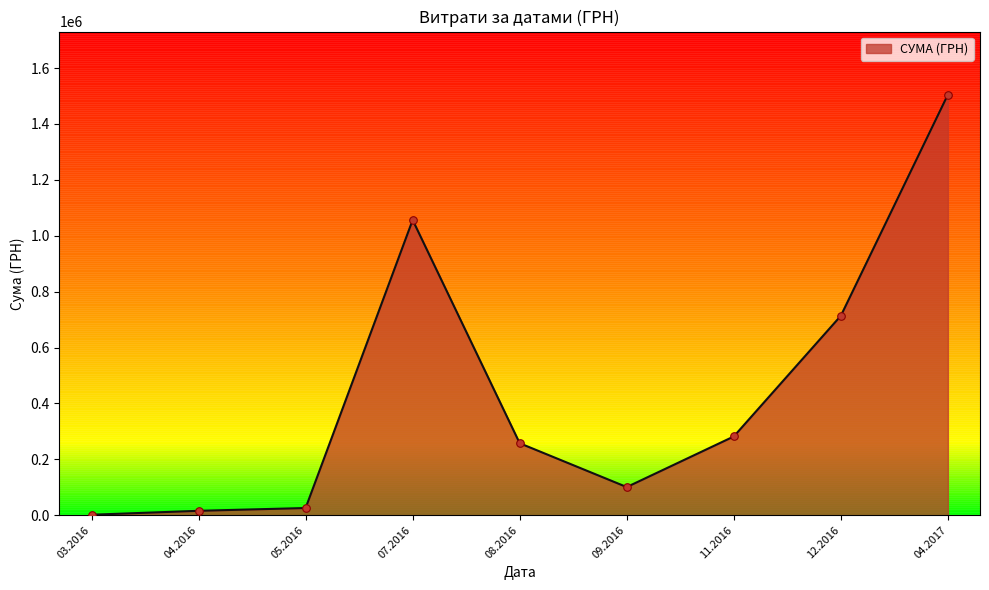

What is the maximum value for СУМА (ГРН)?

1504929.0